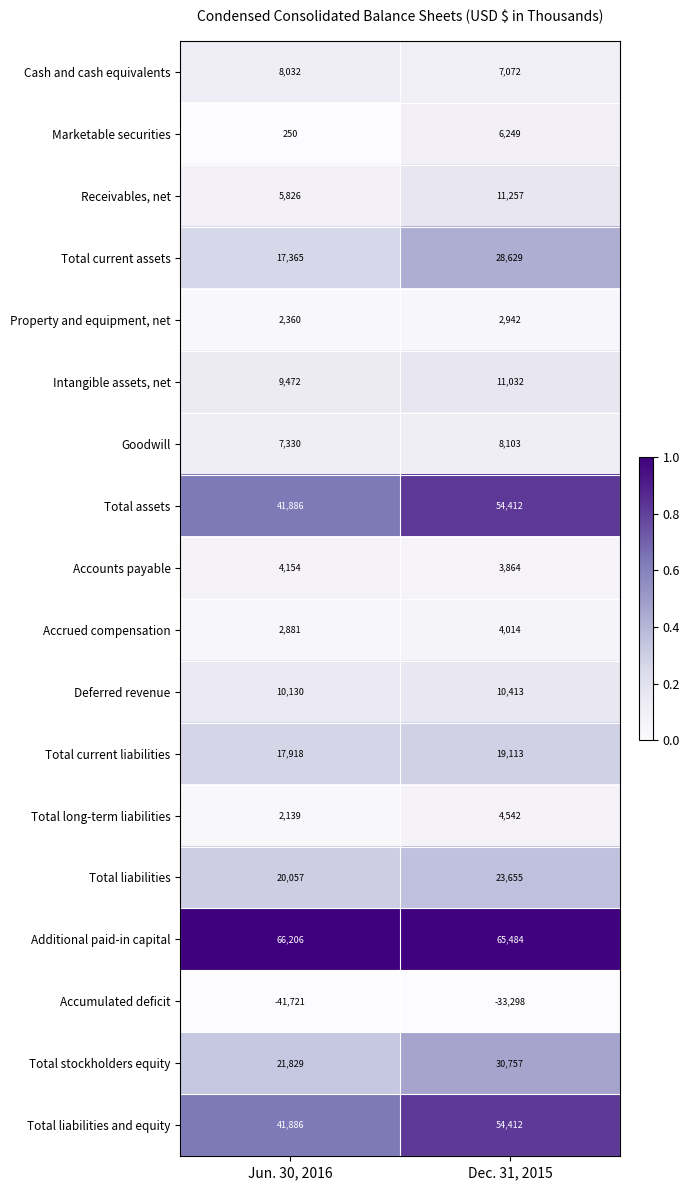

List the labels in order of Total liabilities value, smallest first.

Jun. 30, 2016, Dec. 31, 2015